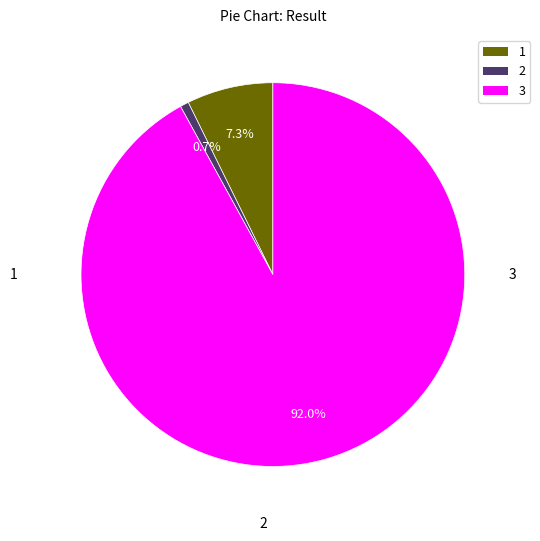

Is it true that 1 is 7% of the pie?

True